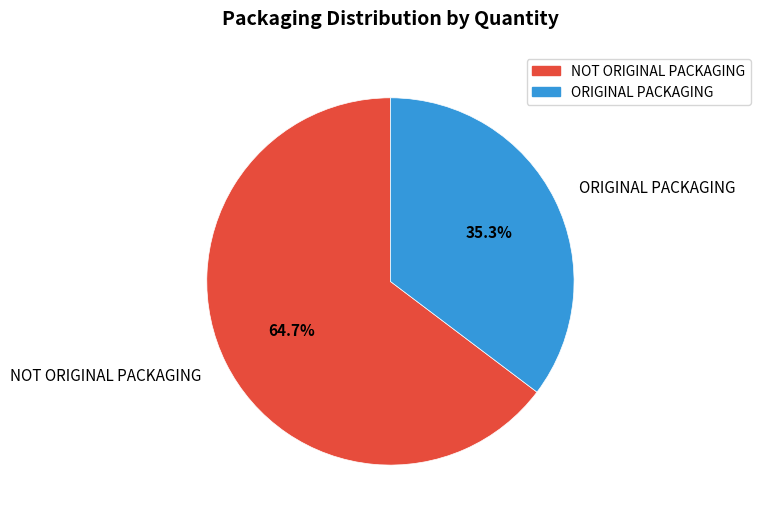

Between ORIGINAL PACKAGING and NOT ORIGINAL PACKAGING, which is larger?

NOT ORIGINAL PACKAGING